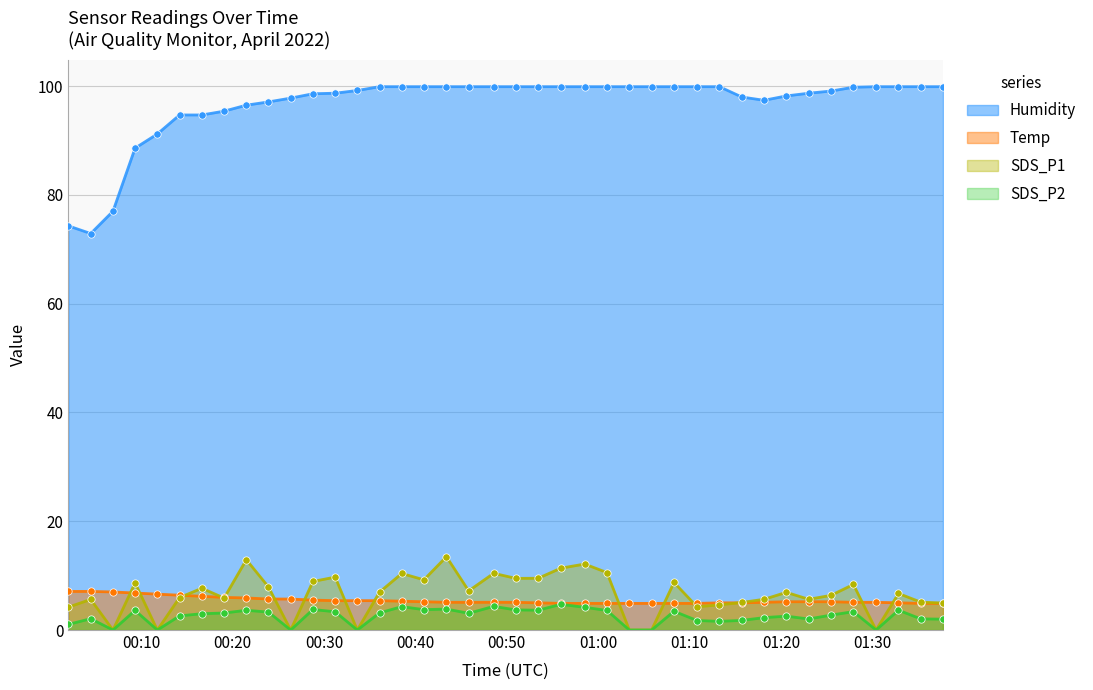

Which series contains the highest Y value?

Humidity